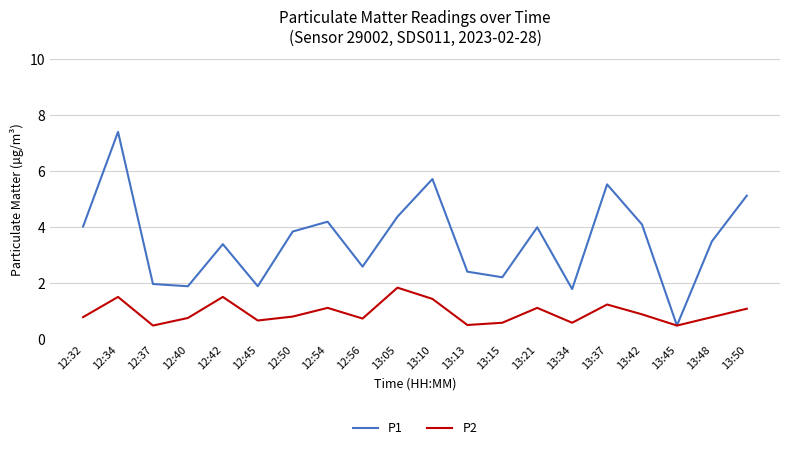

Is the value of P2 at 12:54 greater than the value of P1 at 13:42?

No